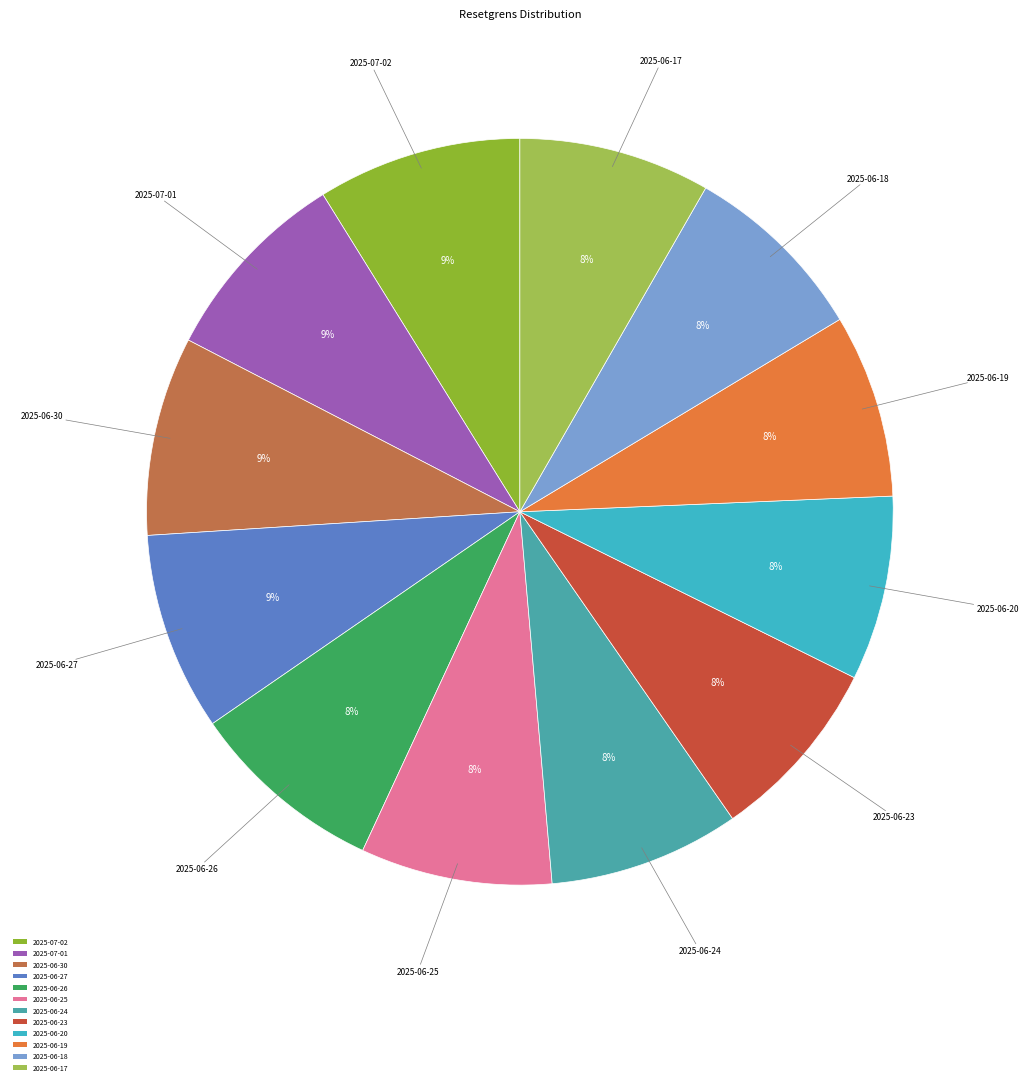

To the nearest percent, what portion does 2025-06-27 represent?

9%